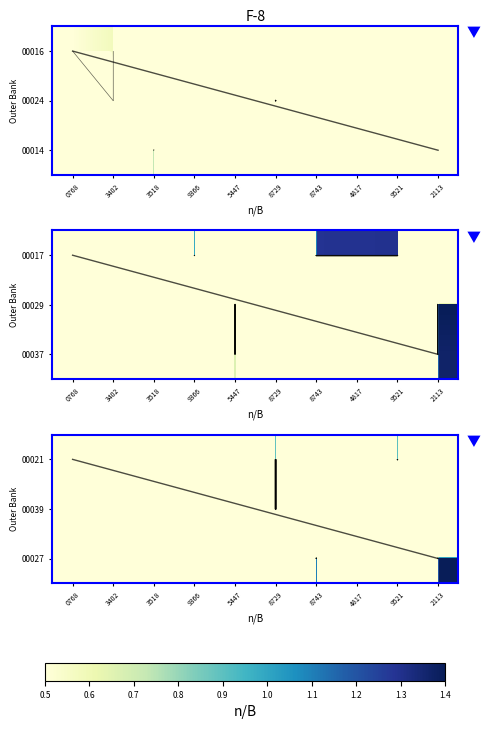

How many categories are shown in the chart?

10